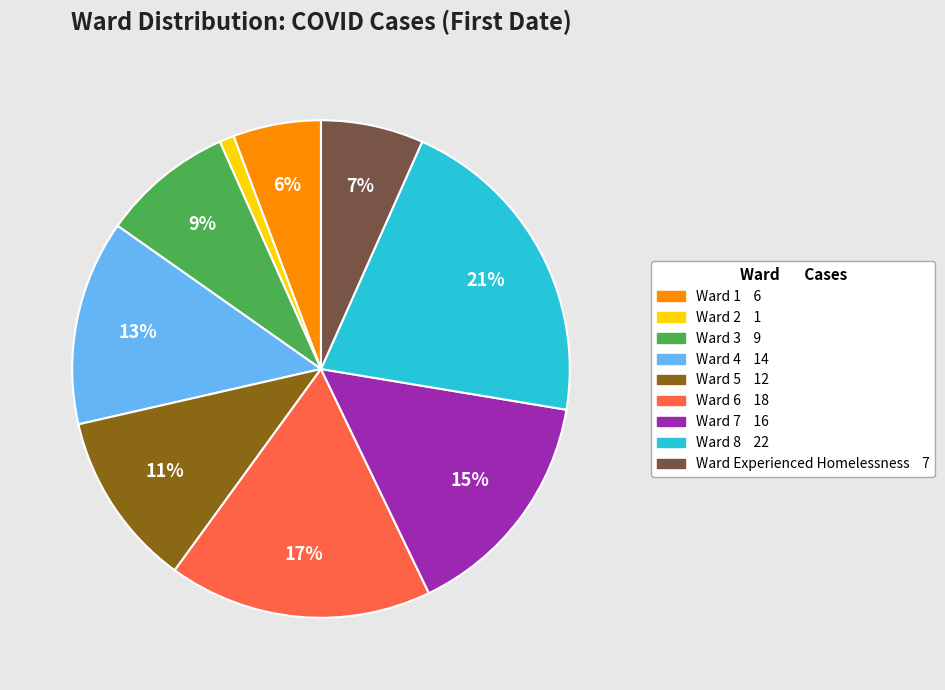

Does any single category account for the majority?

No